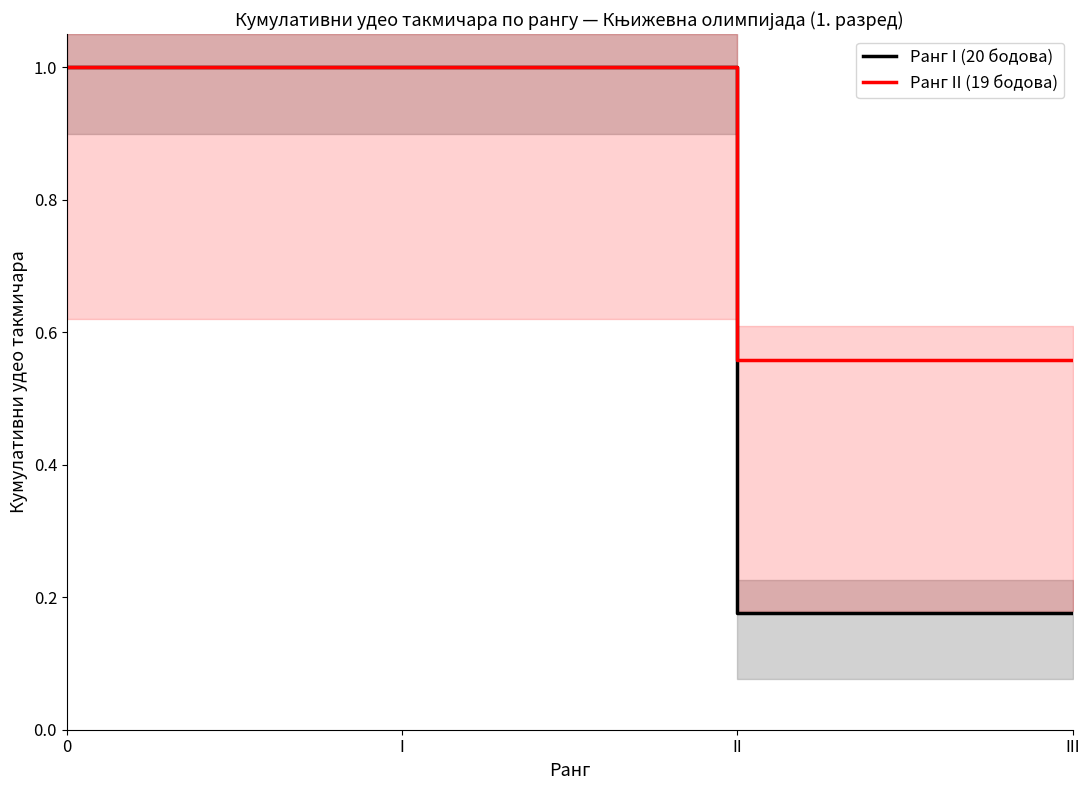

What is the lowest value of the Ранг I (20 бодова) series?

0.2